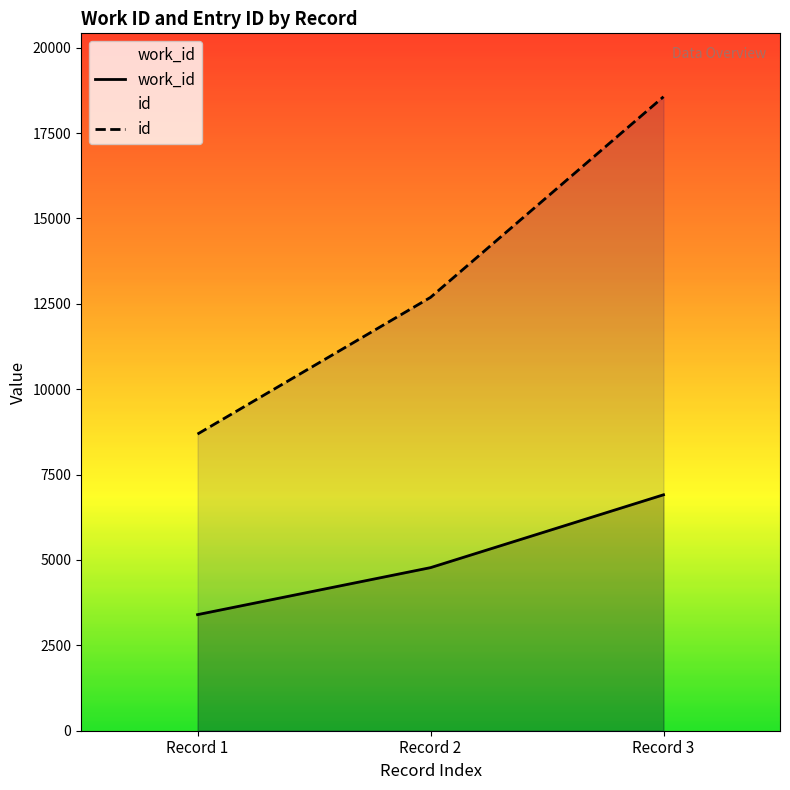

The value of work_id at Record 2 is 4775. True or false?

True